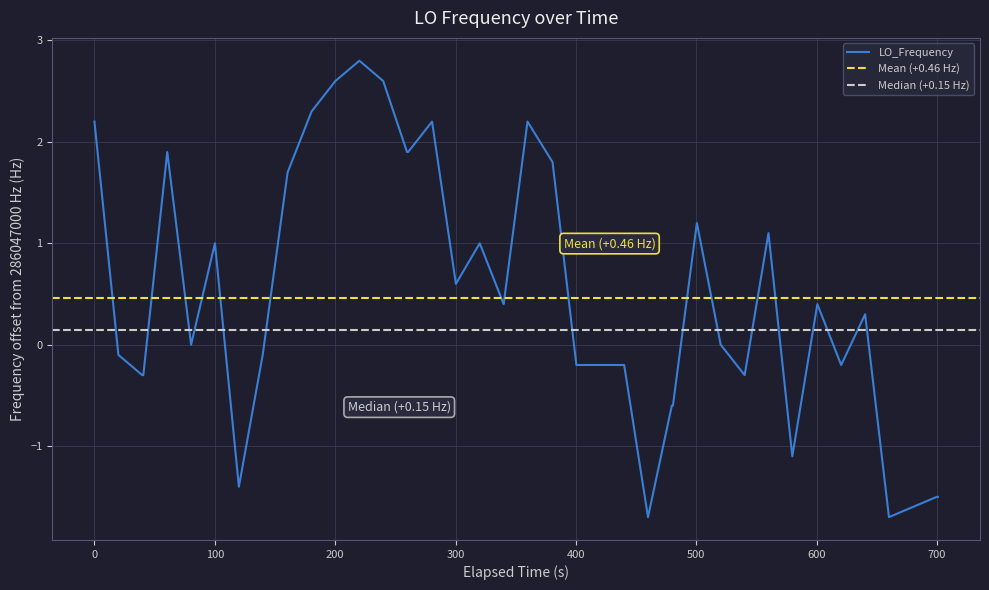

How many values are above zero?

20